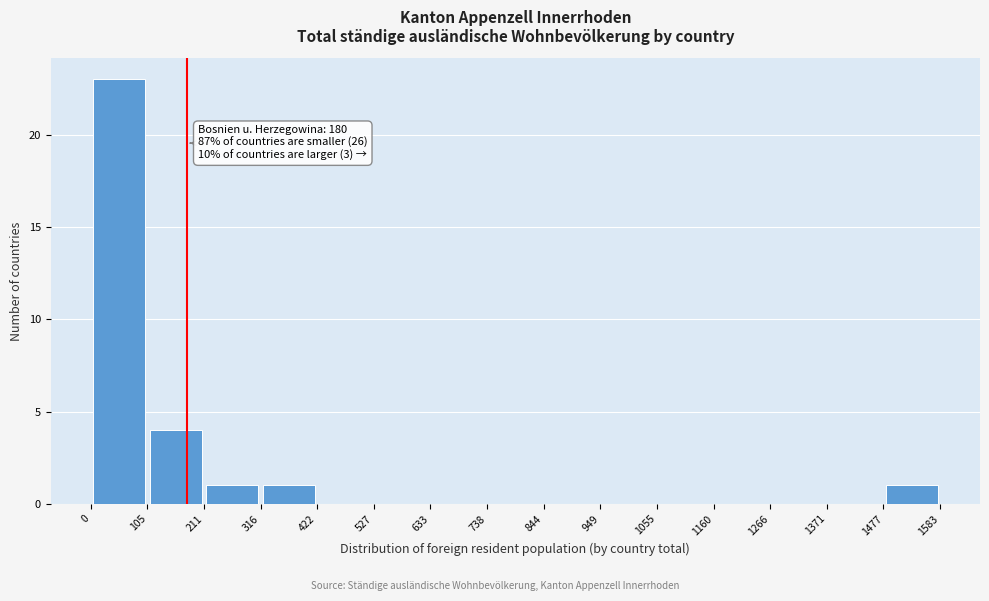

Which range on the x-axis has the tallest bar?

0 to 105